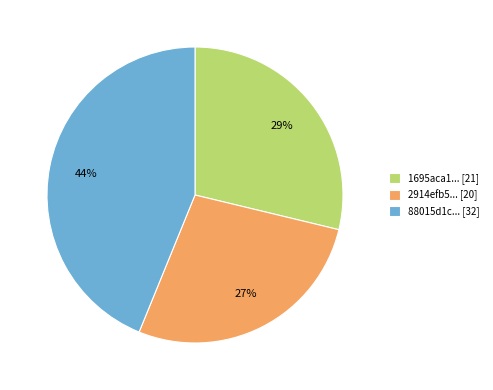

Is it true that 2914efb5... [20] is 18% of the pie?

False